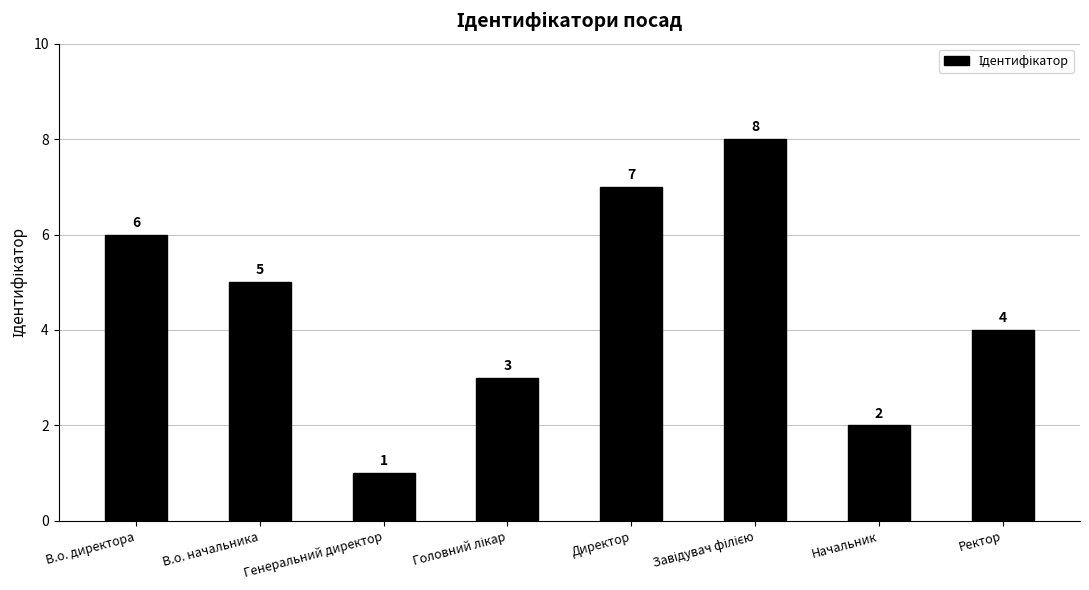

How many values are between 3 and 7?

5